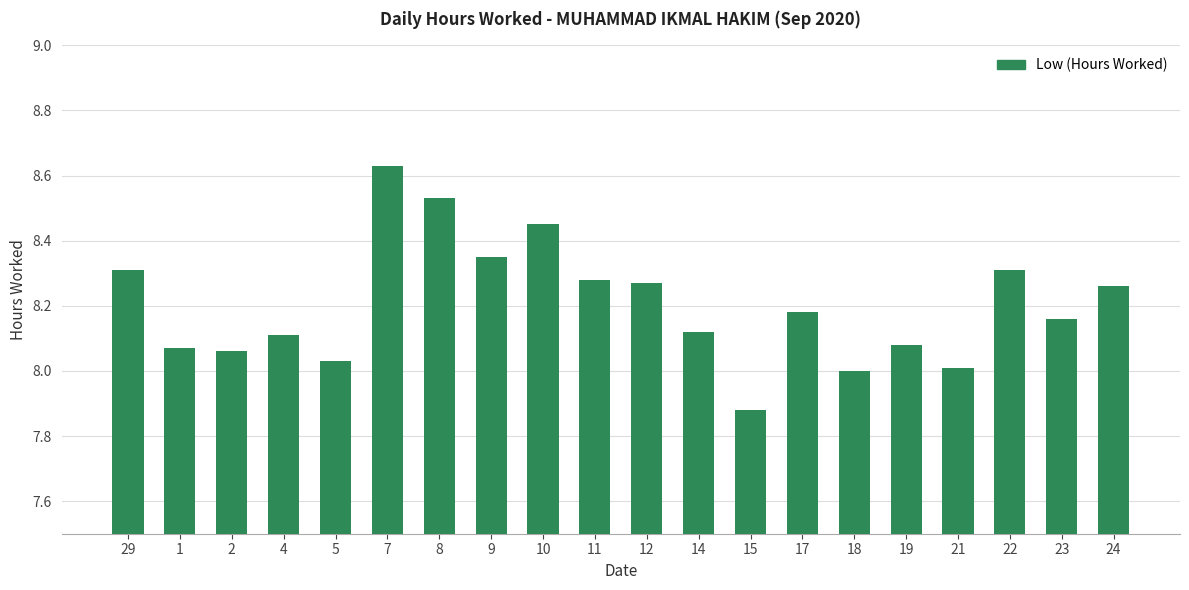

Count the number of categories in the chart.

20